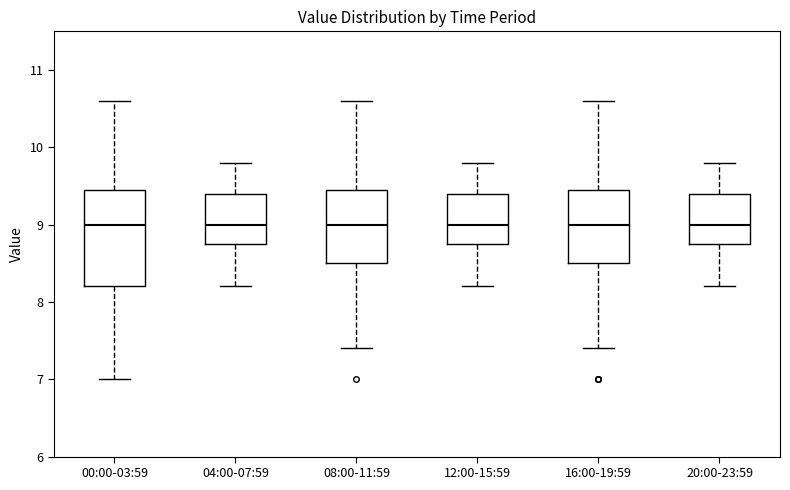

Reading left to right, transcribe this box plot: for each box, give where its median line is, the range the box spans, and where its two whiskers end, as read against the y-axis. The values are not printed on the chart, so give them approximately, as read against the axis.

00:00-03:59: median 9.0, box 8.2 to 9.5, whiskers 7.0 to 10.6
04:00-07:59: median 9.0, box 8.8 to 9.4, whiskers 8.2 to 9.8
08:00-11:59: median 9.0, box 8.5 to 9.5, whiskers 7.4 to 10.6
12:00-15:59: median 9.0, box 8.8 to 9.4, whiskers 8.2 to 9.8
16:00-19:59: median 9.0, box 8.5 to 9.5, whiskers 7.4 to 10.6
20:00-23:59: median 9.0, box 8.8 to 9.4, whiskers 8.2 to 9.8